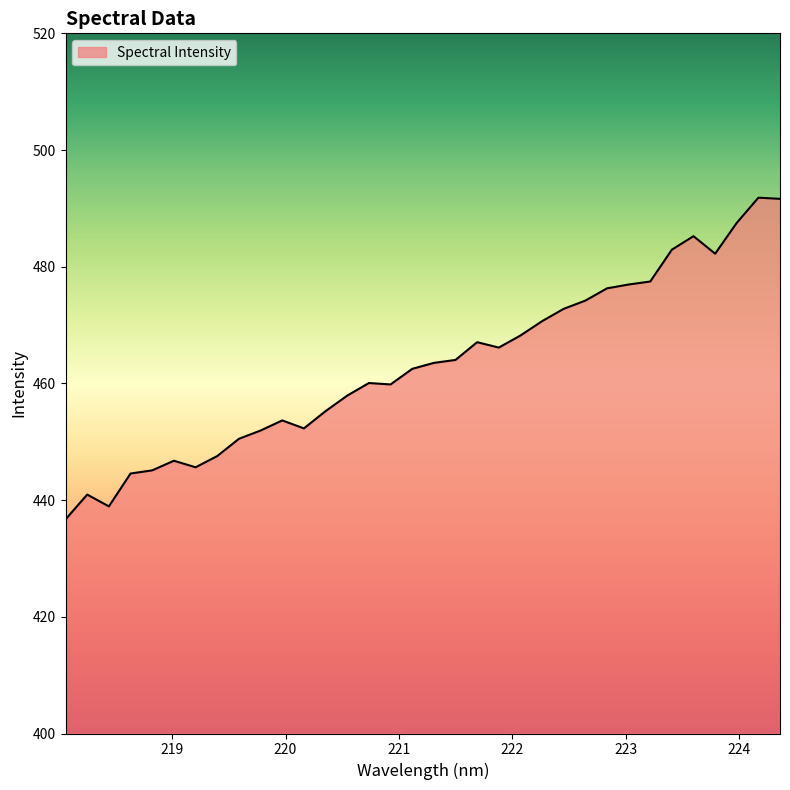

What is the difference between the maximum and minimum values?

55.1